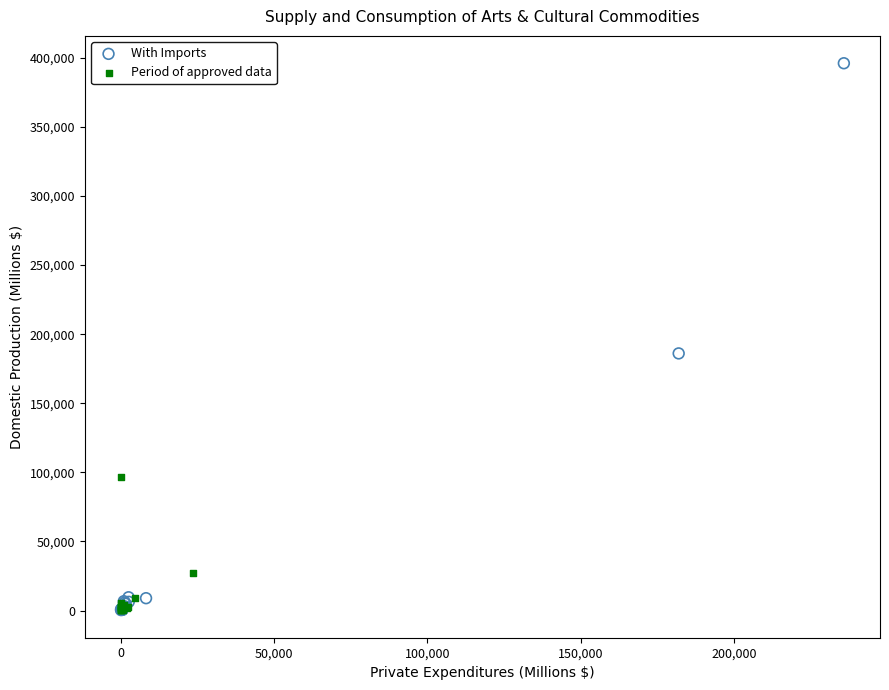

Which series contains the highest Y value?

With Imports